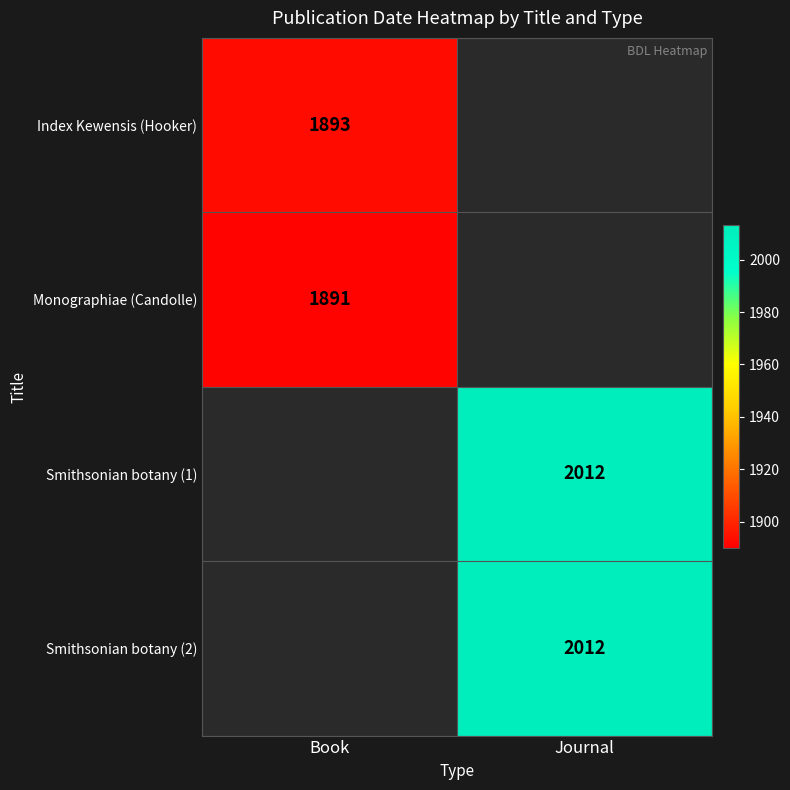

True or false: Smithsonian botany (2) has a value of 506 at Journal.

False